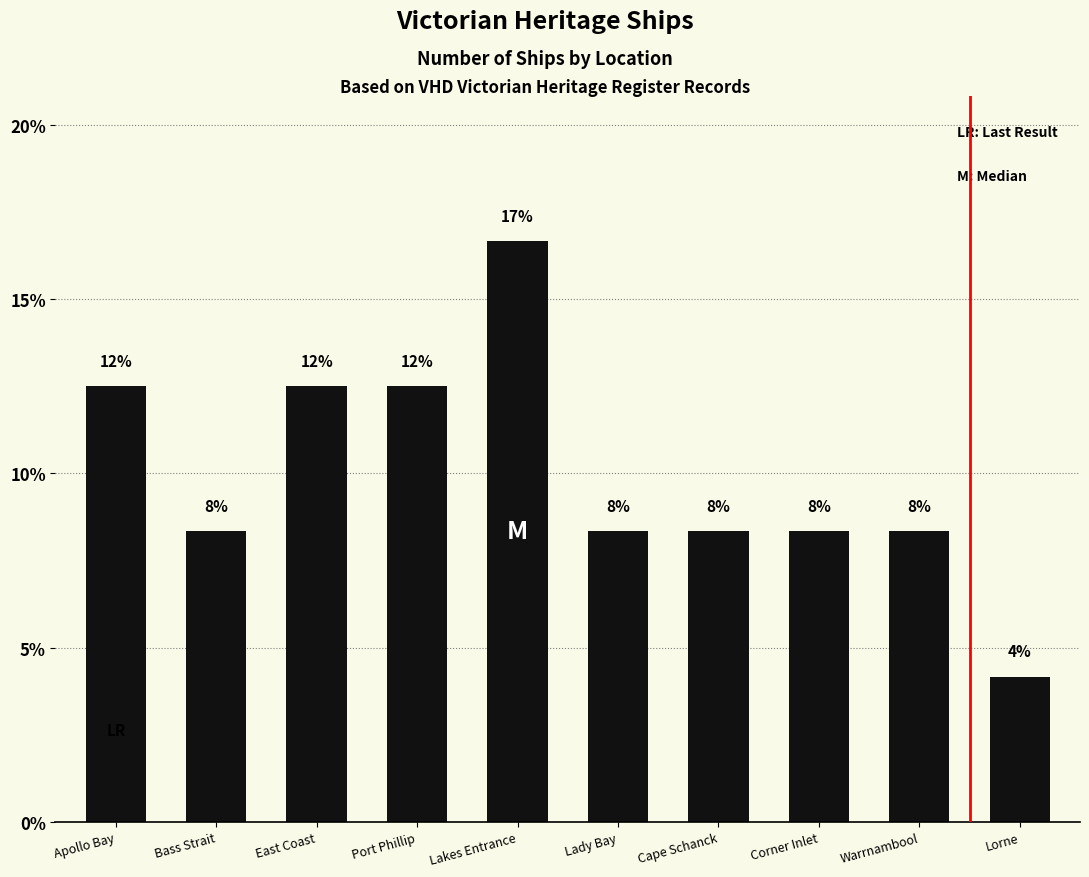

What is the ratio of the value at Lorne to the value at Bass Strait?

0.5